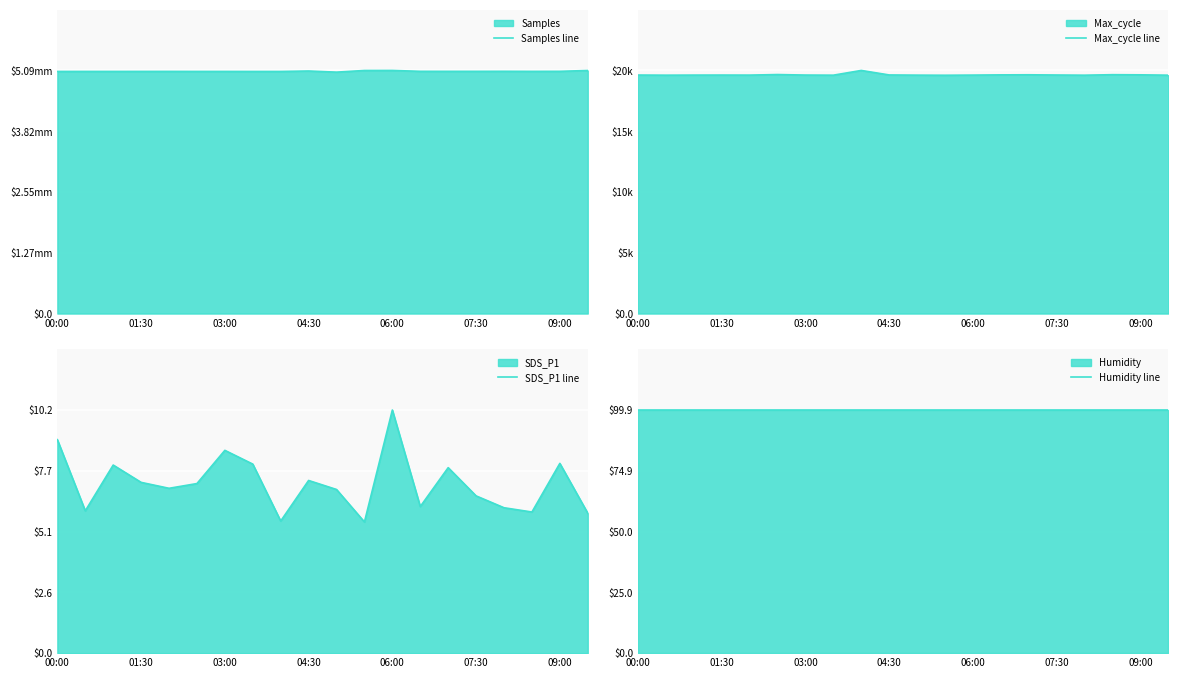

Which series has the largest total across all categories?

Samples line